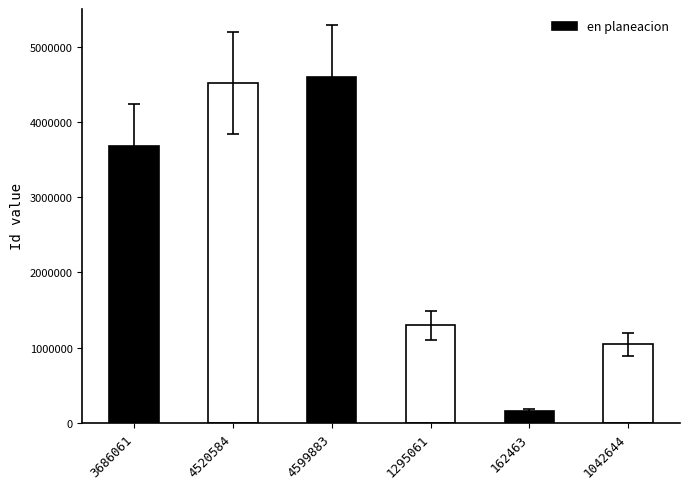

How many values are below 3686061?

3